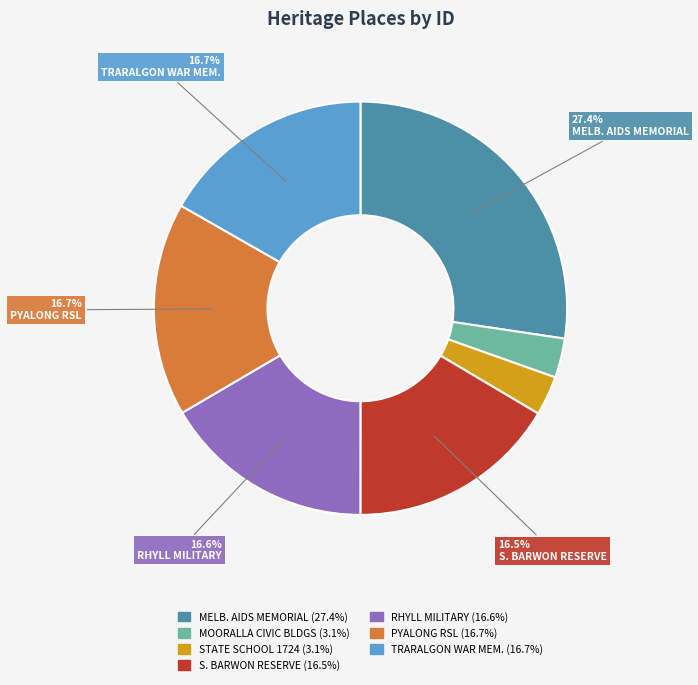

Is there a majority slice in this chart?

No